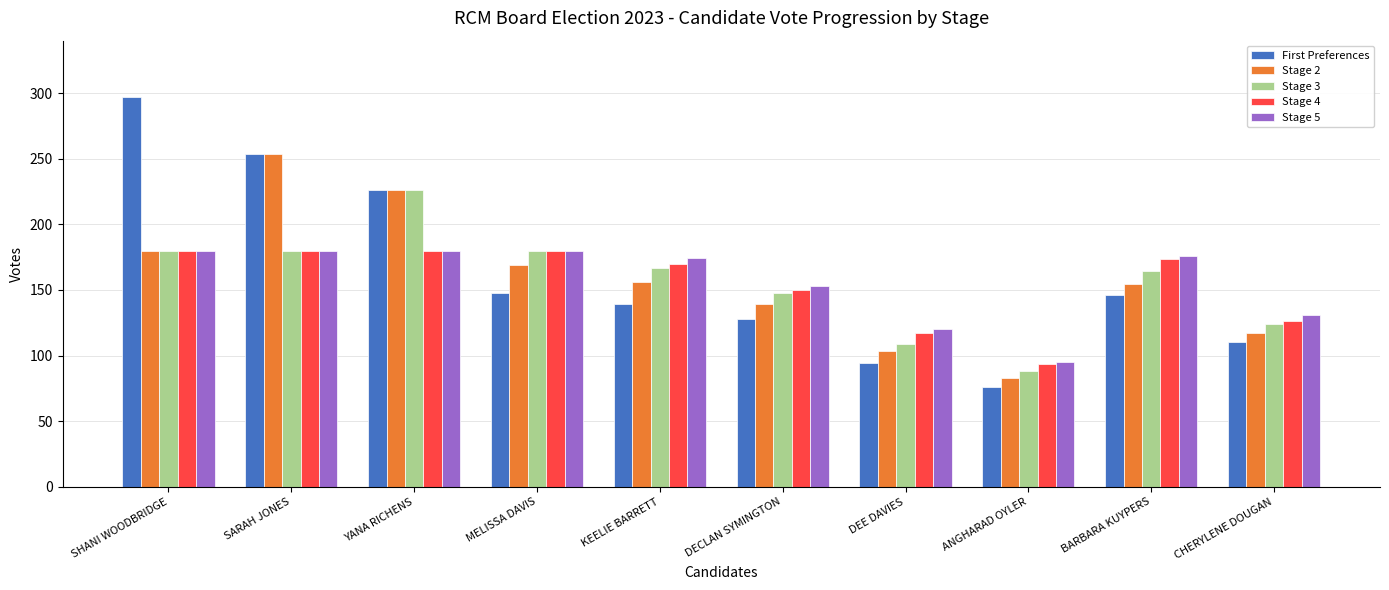

Which series has the largest range (max minus min)?

First Preferences